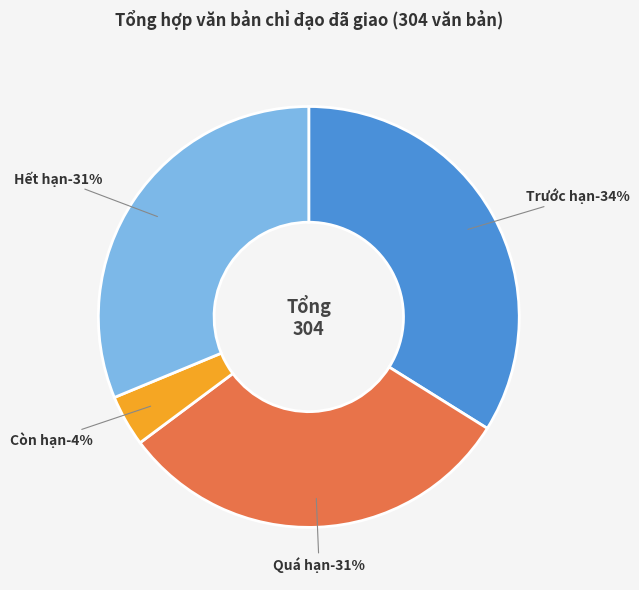

Is there a majority slice in this chart?

No